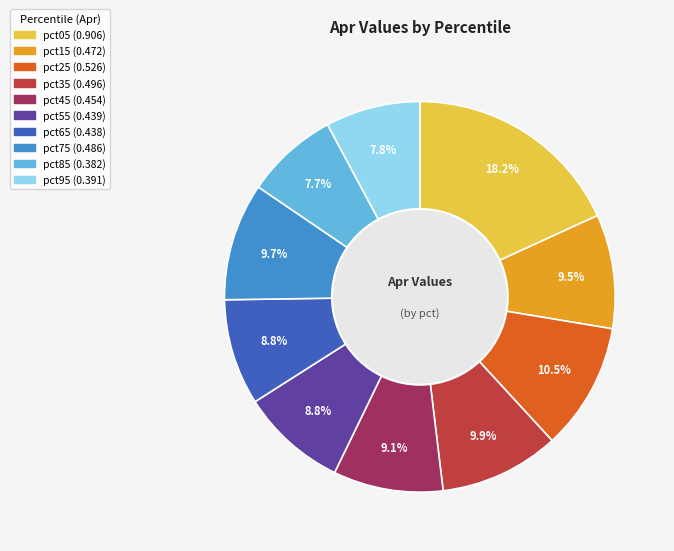

To the nearest percent, what portion does pct35 represent?

10%